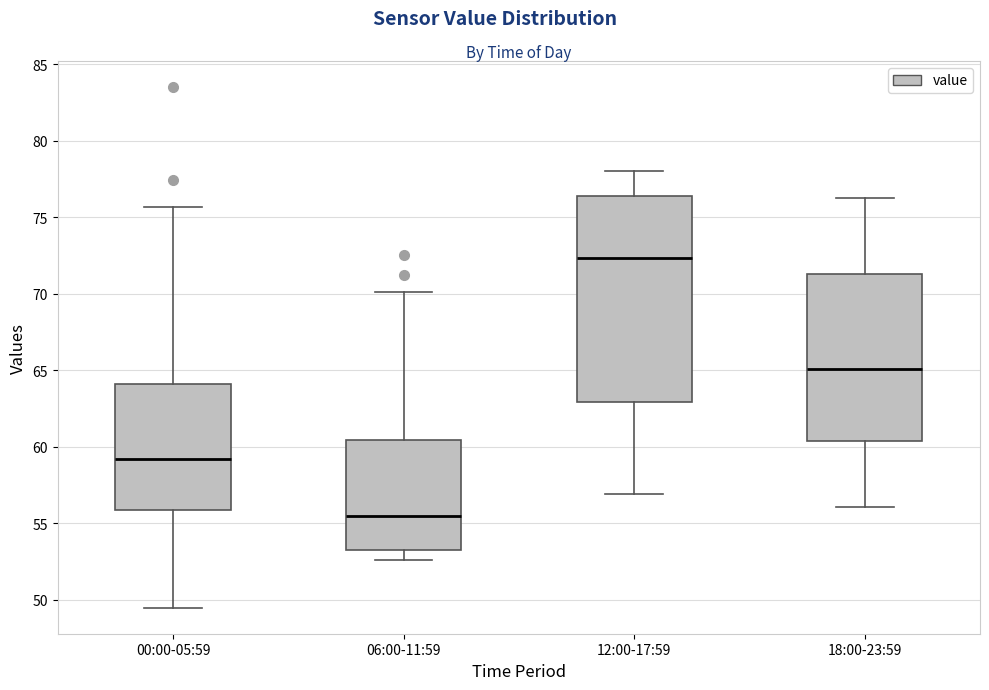

Reading left to right, transcribe this box plot: for each box, give where its median line is, the range the box spans, and where its two whiskers end, as read against the y-axis. The values are not printed on the chart, so give them approximately, as read against the axis.

00:00-05:59: median 59.0, box 56.0 to 64.0, whiskers 49.5 to 75.5
06:00-11:59: median 55.5, box 53.5 to 60.5, whiskers 52.5 to 70.0
12:00-17:59: median 72.5, box 63.0 to 76.5, whiskers 57.0 to 78.0
18:00-23:59: median 65.0, box 60.5 to 71.5, whiskers 56.0 to 76.5